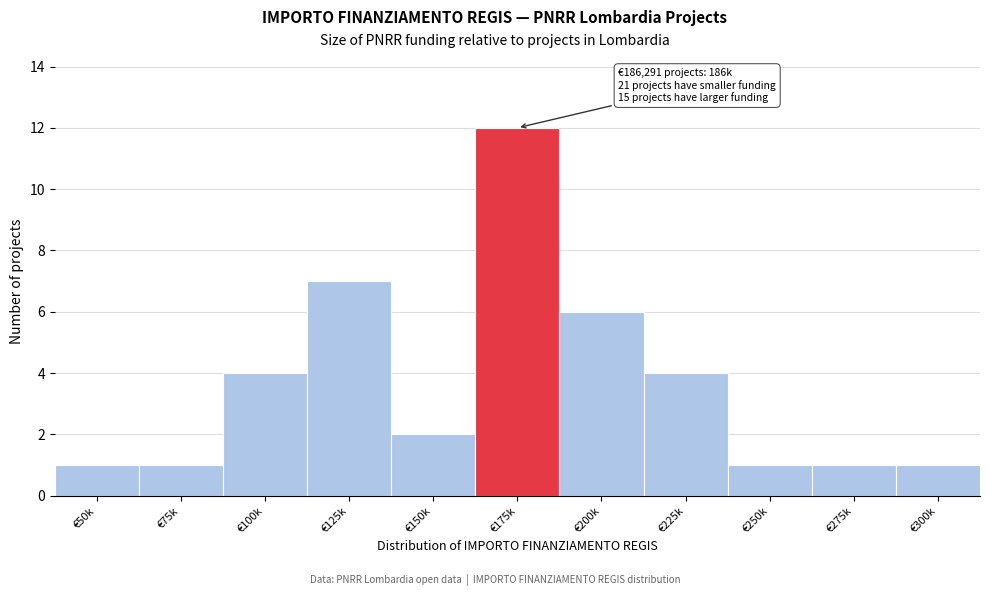

Reading left to right, transcribe all the data shown in this chart.

€50k=1	€75k=1	€100k=4	€125k=7	€150k=2	€175k=12	€200k=6	€225k=4	€250k=1	€275k=1	€300k=1